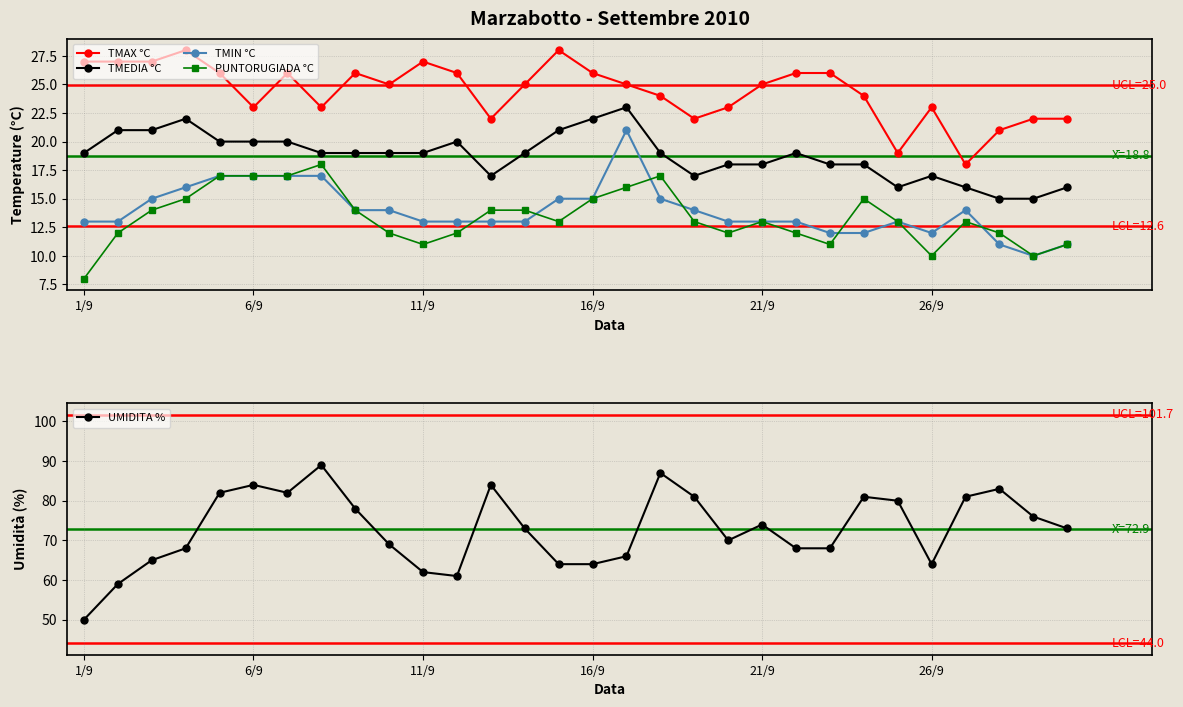

At which category is the sum across all series the highest?

7